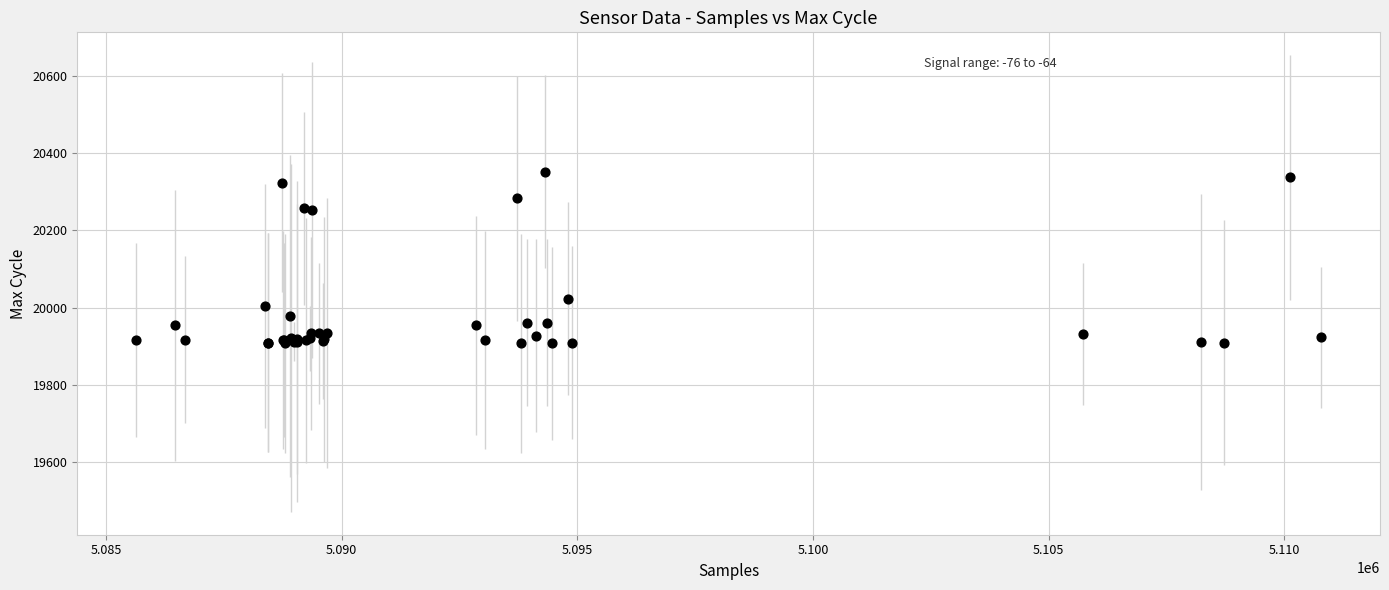

What Y value in the scatter plot is closest to 20130?

20023